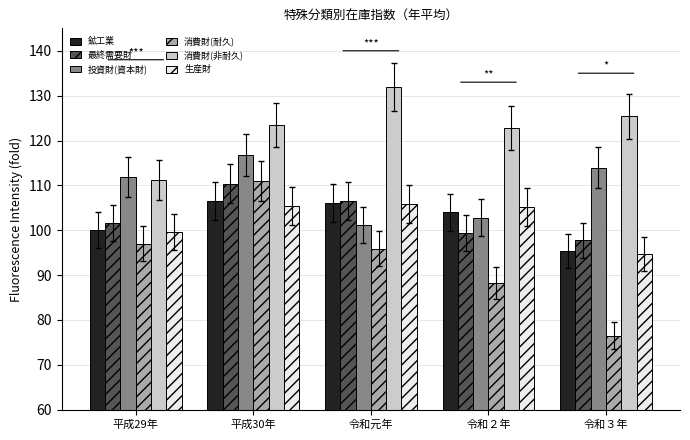

List the labels in order of 投資財(資本財) value, largest first.

平成30年, 令和３年, 平成29年, 令和２年, 令和元年